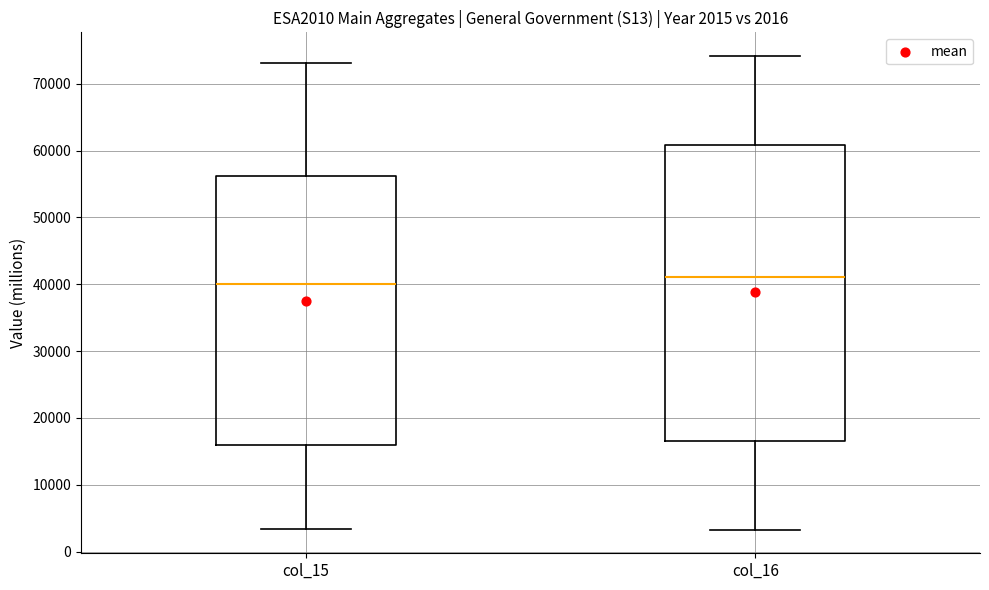

Which box's median line is the lowest?

col_15